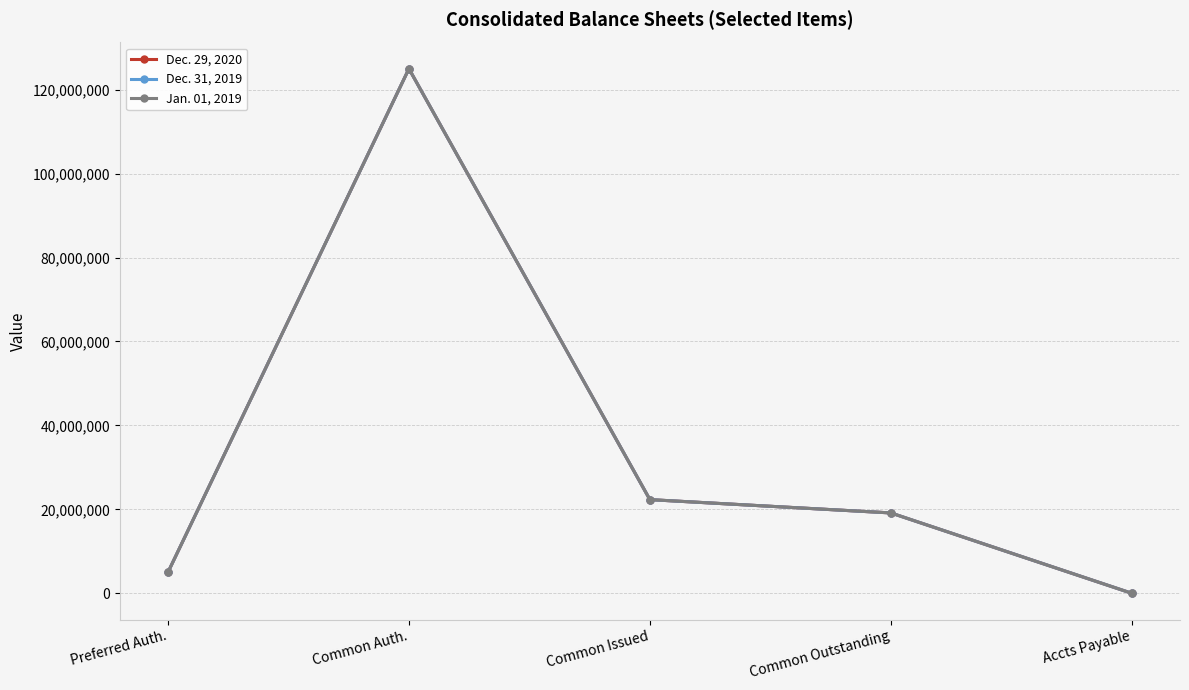

Which series has the largest total across all categories?

Dec. 31, 2019